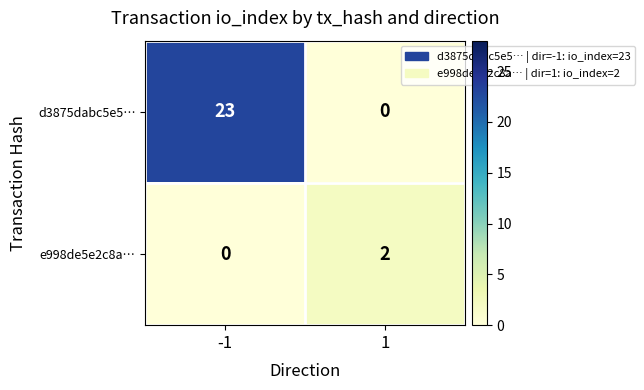

What is the difference between the maximum and minimum values in the d3875dabc5e5… series?

23